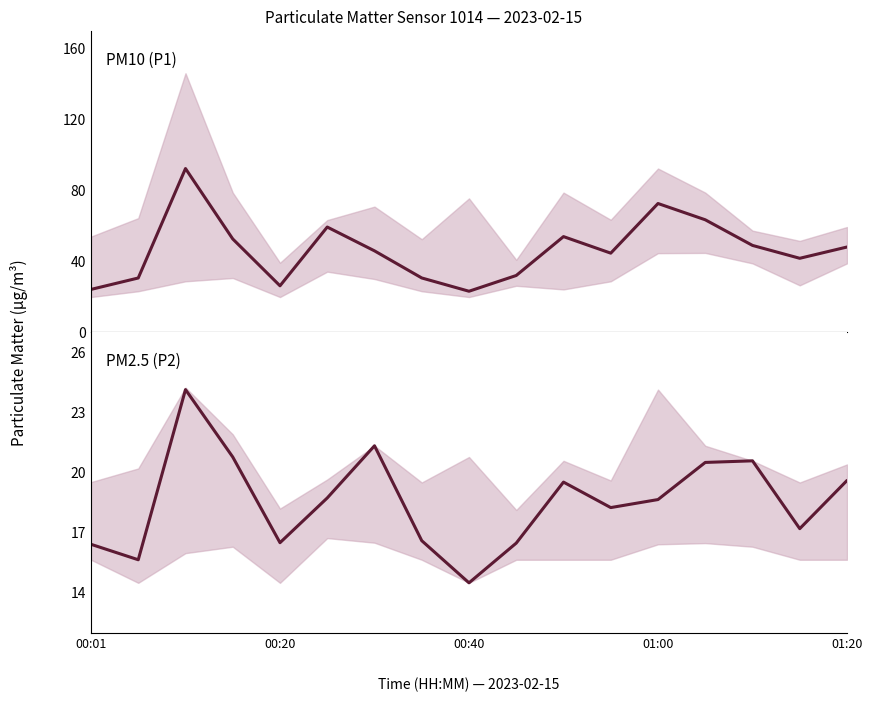

Rank the series at 14 from highest to lowest value.

P1, P2